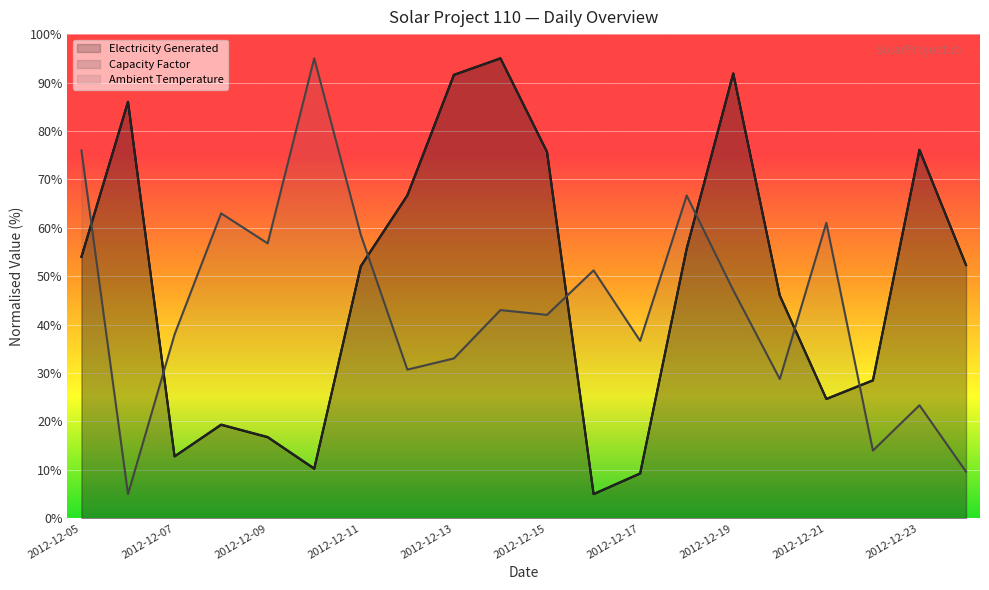

At 2012-12-09, list the series in order from largest to smallest.

Ambient Temperature, Capacity Factor, Electricity Generated